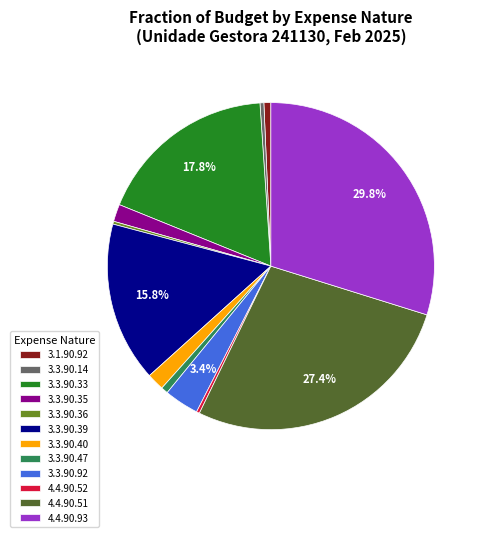

Does 3.3.90.92 represent more than half of the total?

No